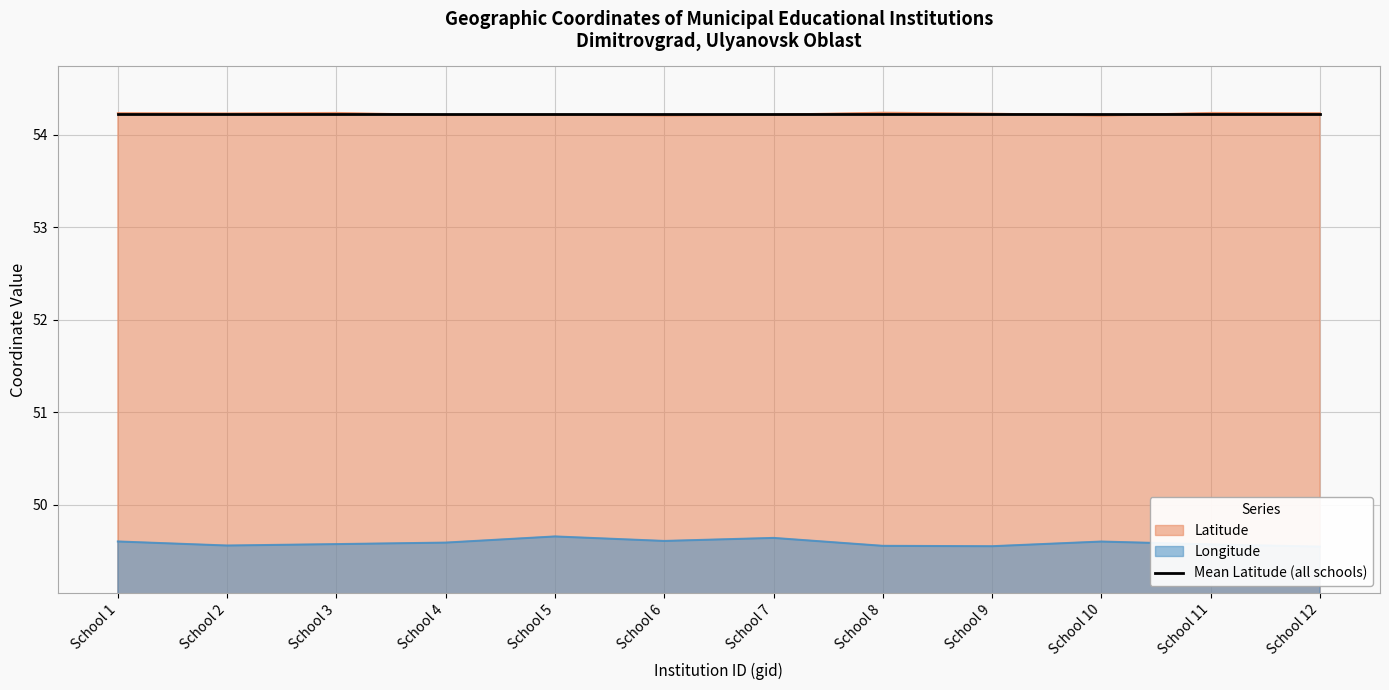

True or false: Latitude has a value of 54.2 at School 1.

True